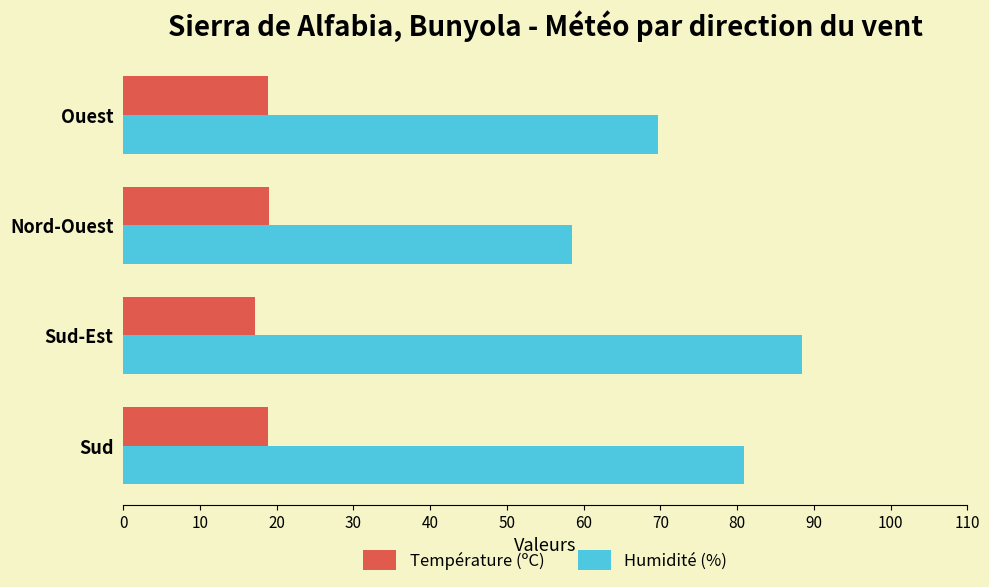

What are all the series names shown in the legend?

Température (ºC), Humidité (%)